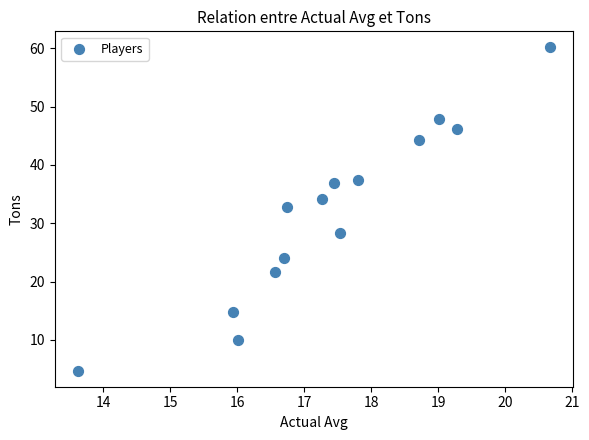

What is the range of X values (max minus min)?

7.0